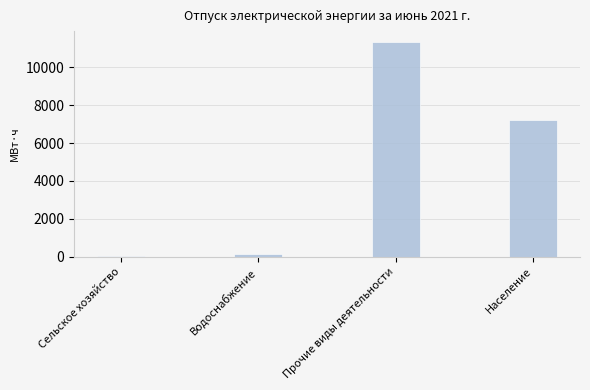

What is the change in value from Водоснабжение to Прочие виды деятельности?

+11203.0